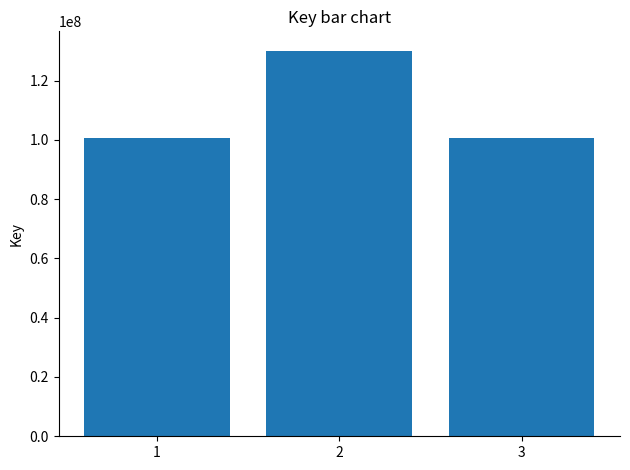

What is the smallest value displayed?

100723166